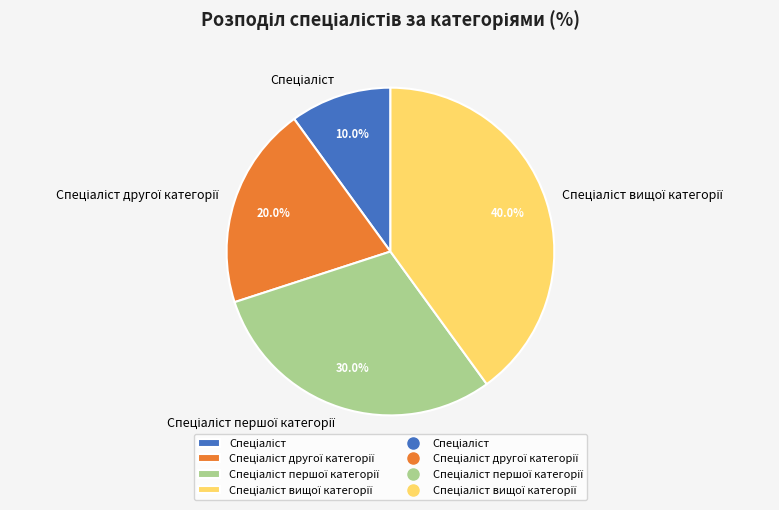

Is there any slice that represents more than half of the pie?

No